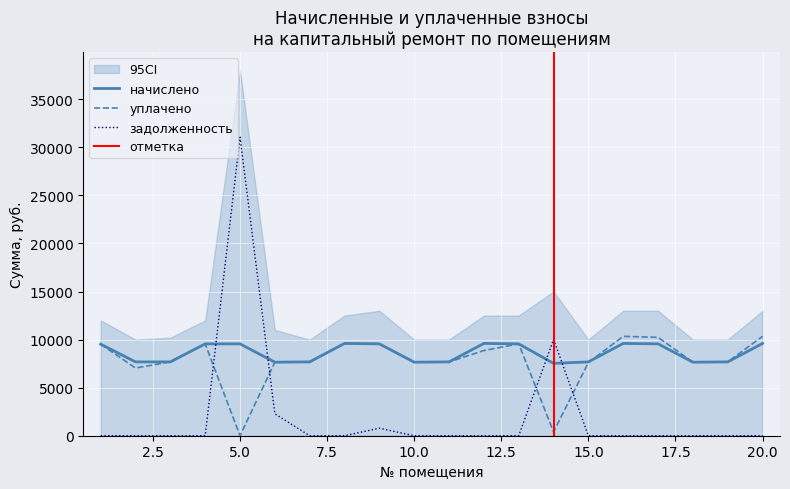

Which category has the highest value in the уплачено series?

16